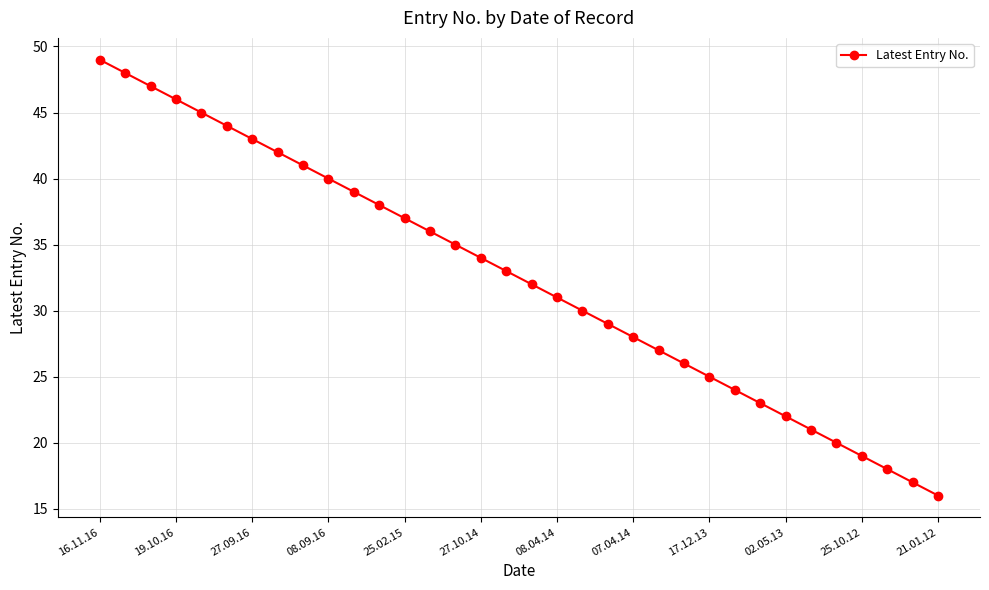

Is this an area chart (filled region under the line)?

No